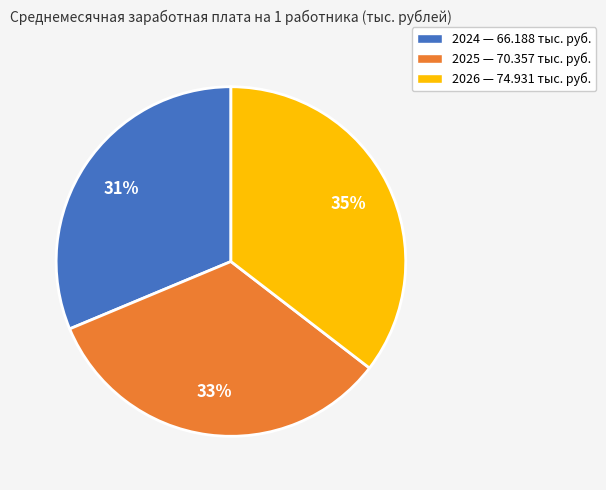

To the nearest percent, what is the average slice percentage?

33%